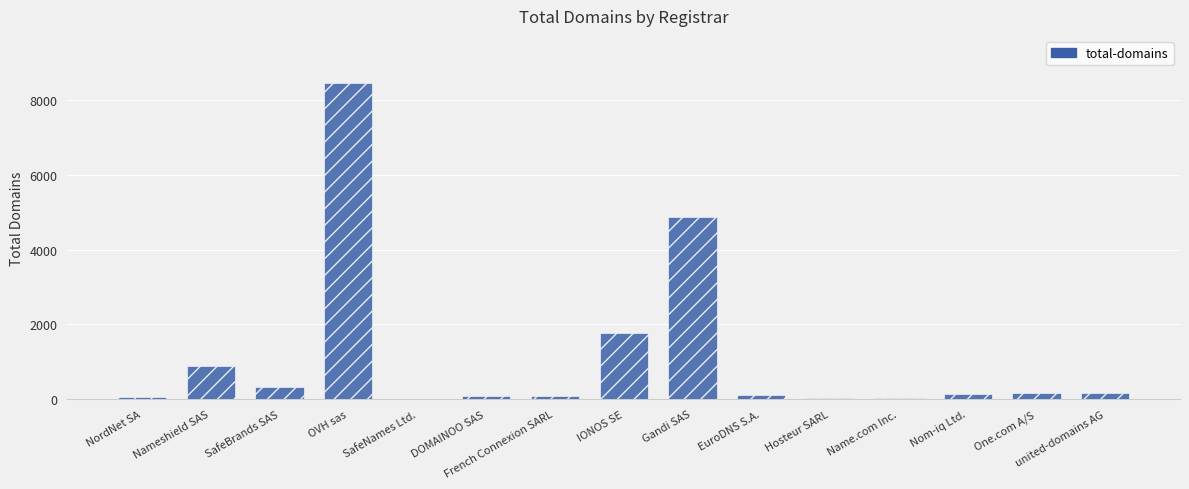

Is it true that the value at SafeNames Ltd. is 13?

True